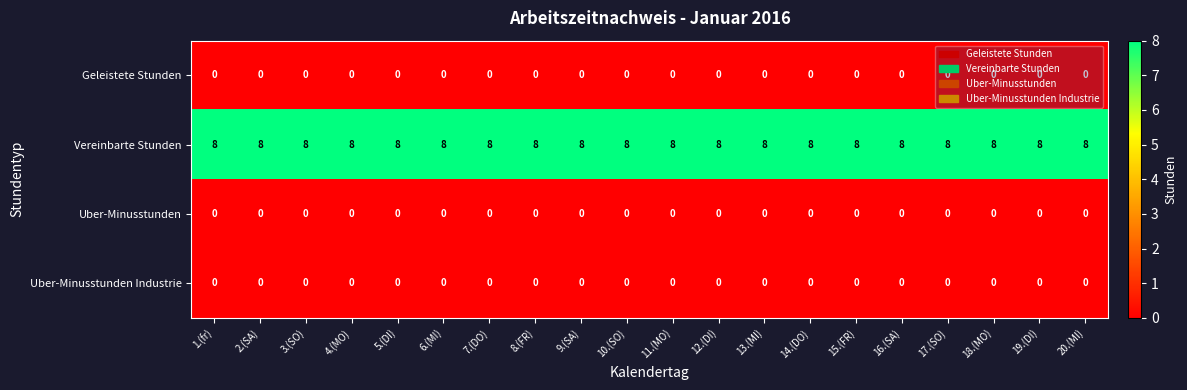

At how many categories does at least one series exceed 0?

20